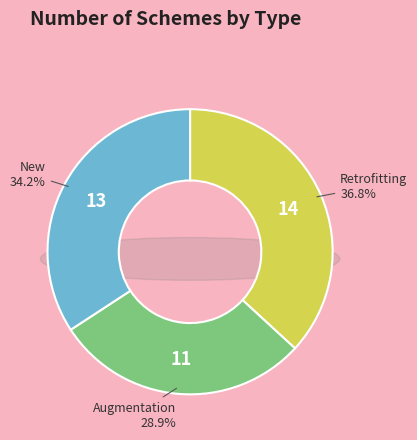

How many slices are in this pie chart?

3